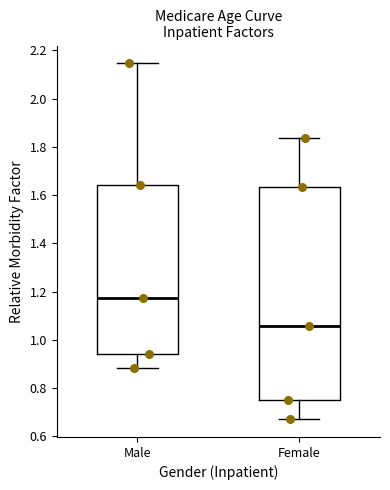

Which box is the tallest, from its lower edge to its upper edge?

Female